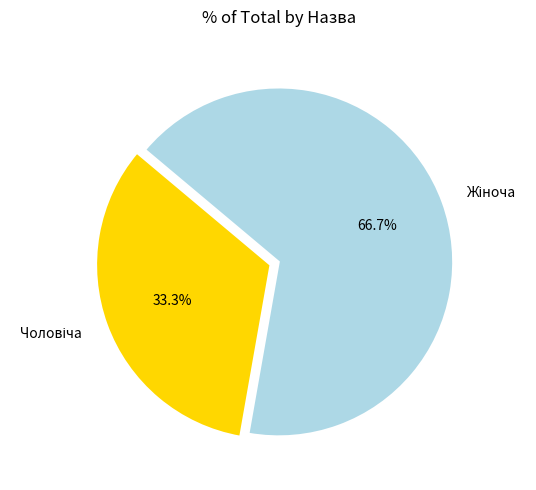

Is there a majority slice in this chart?

Yes